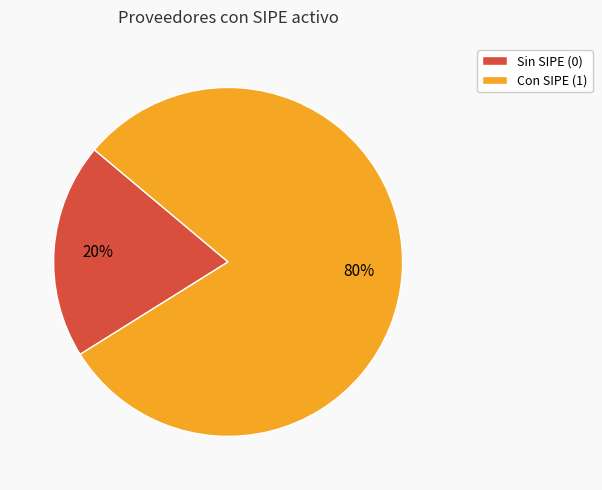

Which category has the smallest portion of the pie?

Sin SIPE (0)